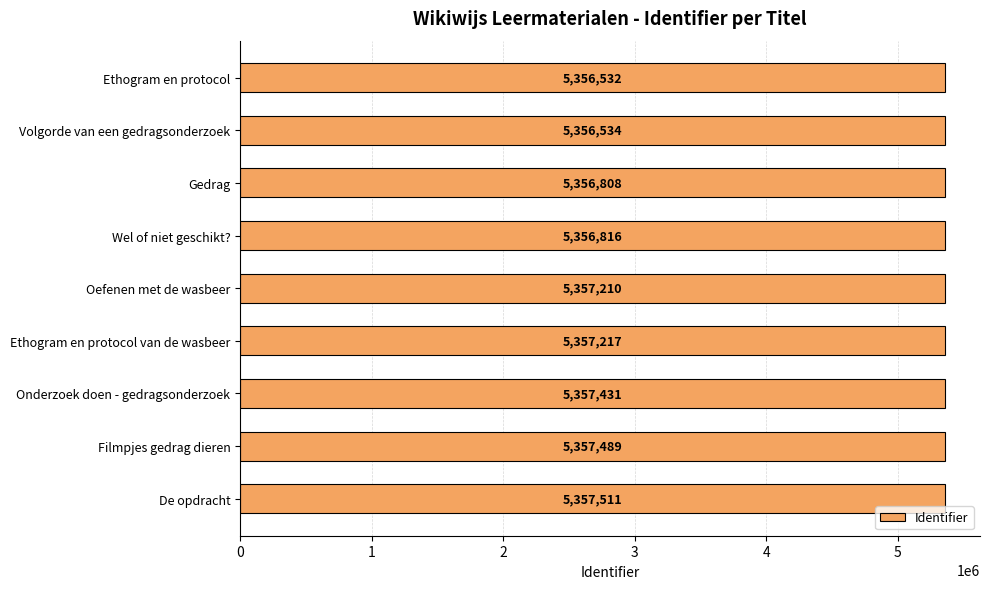

What is the maximum value shown in the chart?

5357511